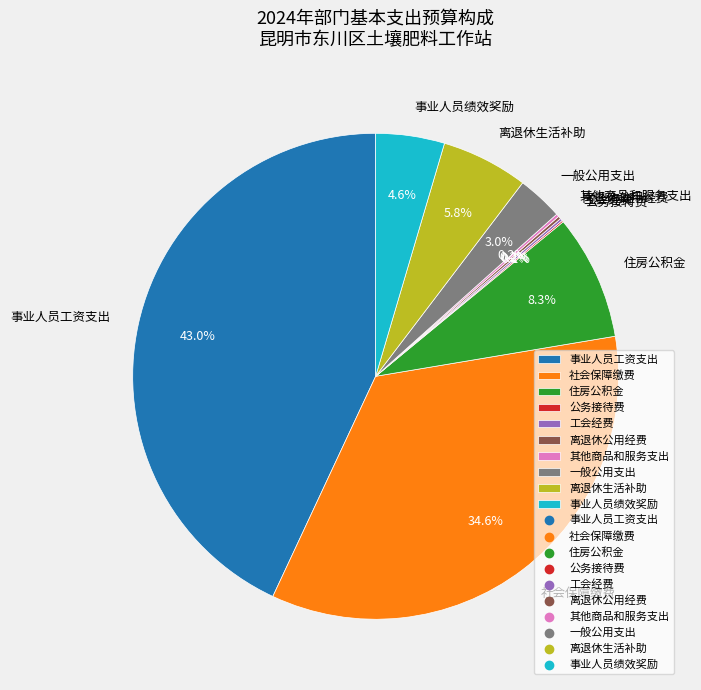

Is it true that 一般公用支出 is 9% of the pie?

False